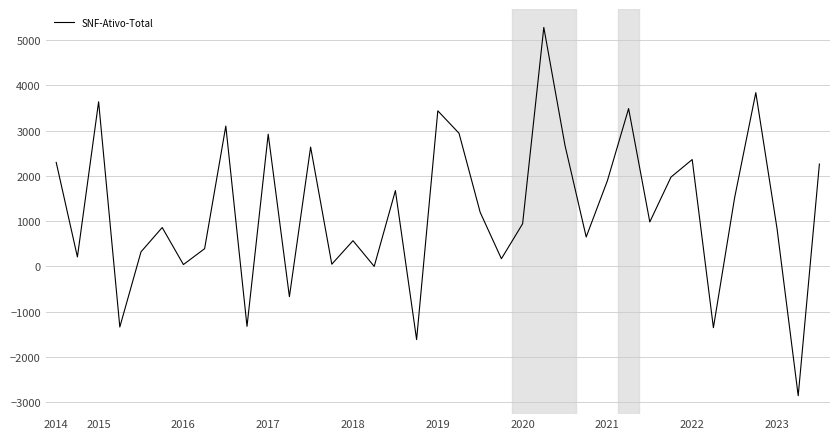

What is the difference between the maximum and minimum values?

8128.6